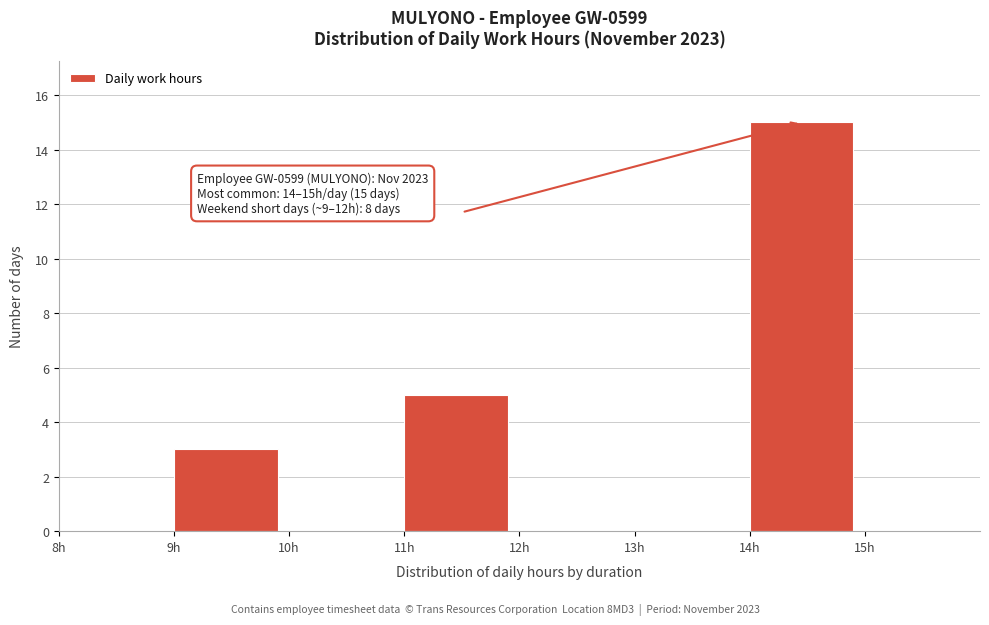

Over which range of the x-axis is the bar tallest?

14 to 15